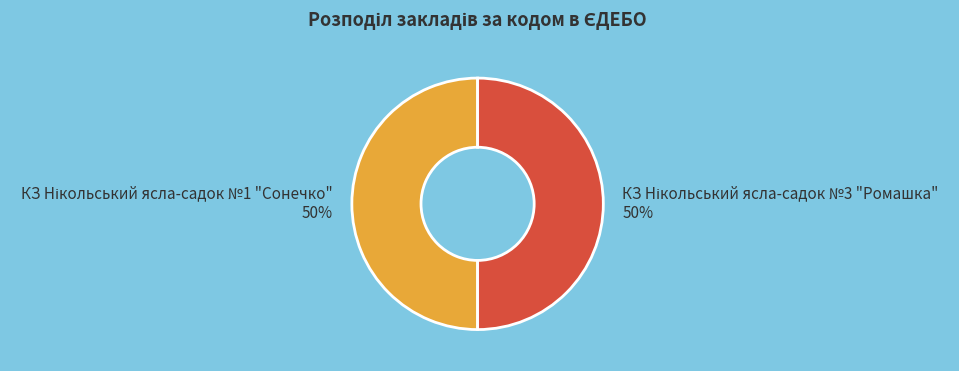

To the nearest percent, what is the average slice percentage?

50%